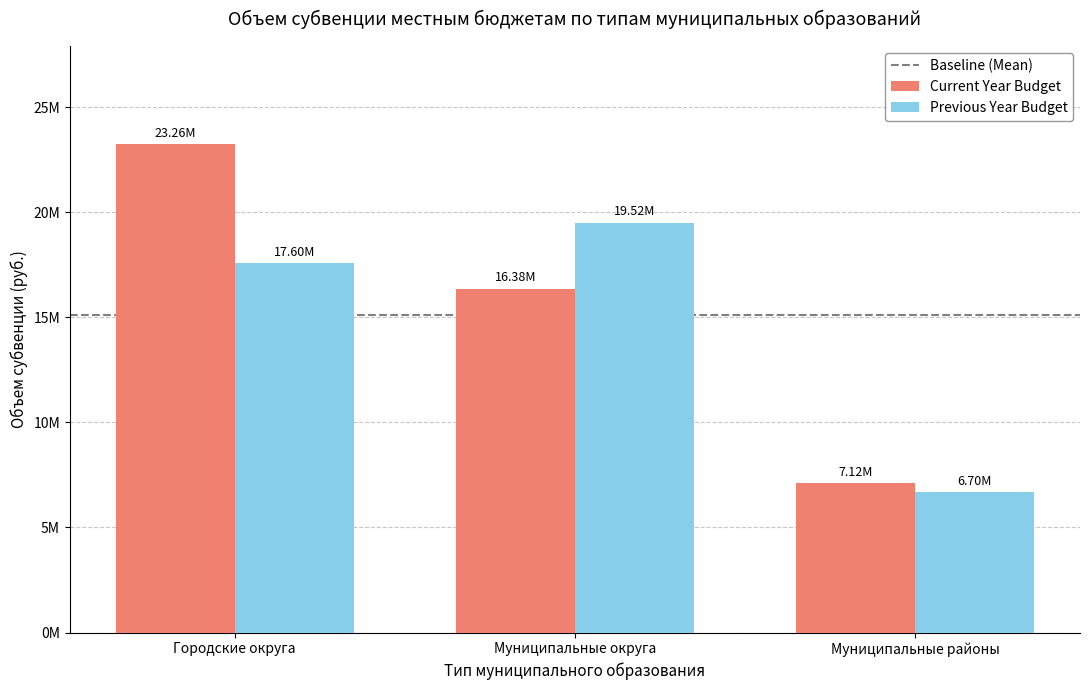

What is the approximate value of Previous Year Budget at Муниципальные округа, to the nearest 10?

19516200